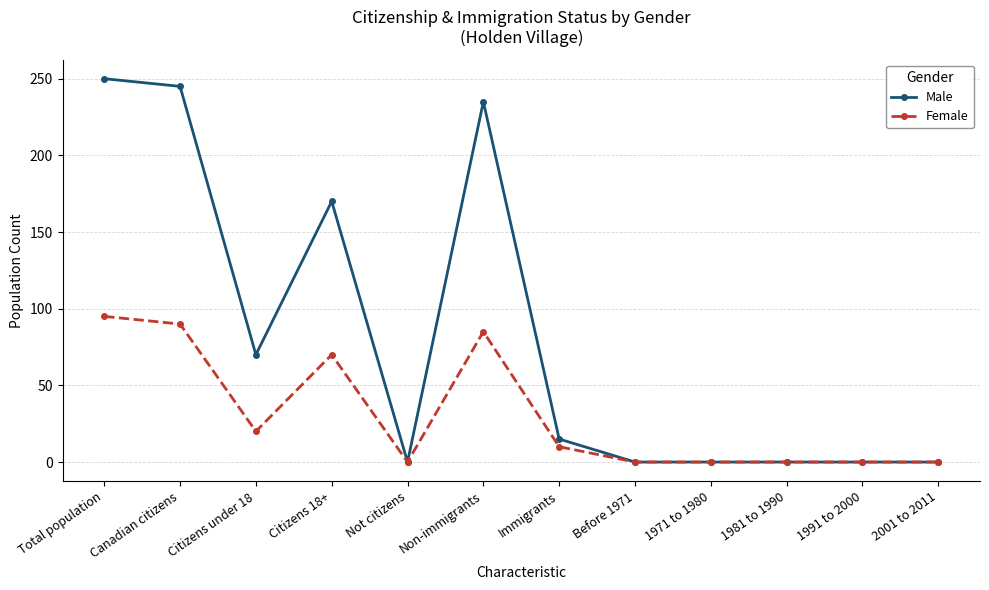

How many data points does each series have?

12